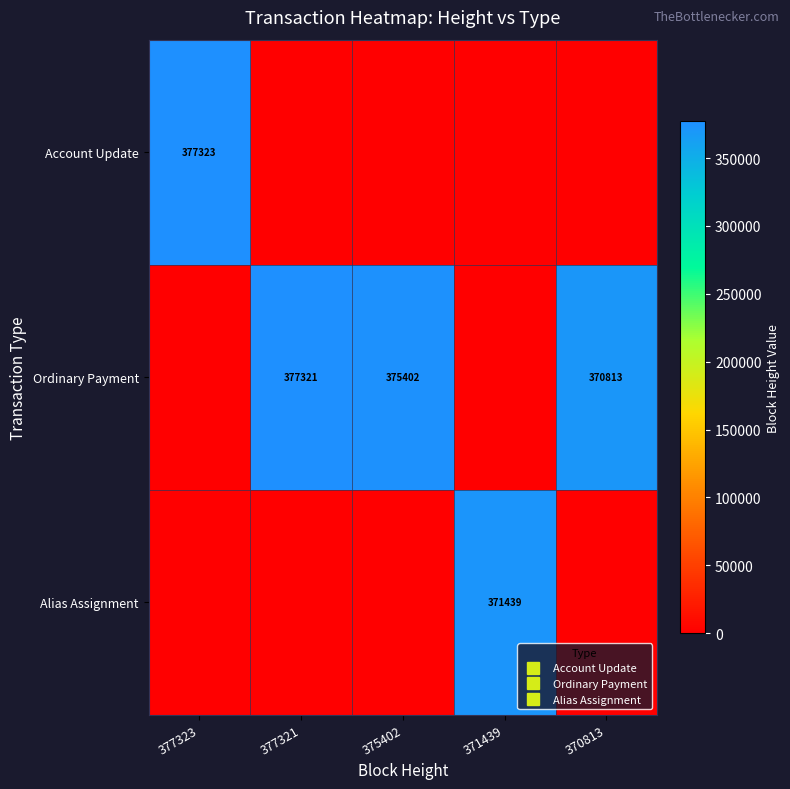

Which series has the largest total across all categories?

Ordinary Payment